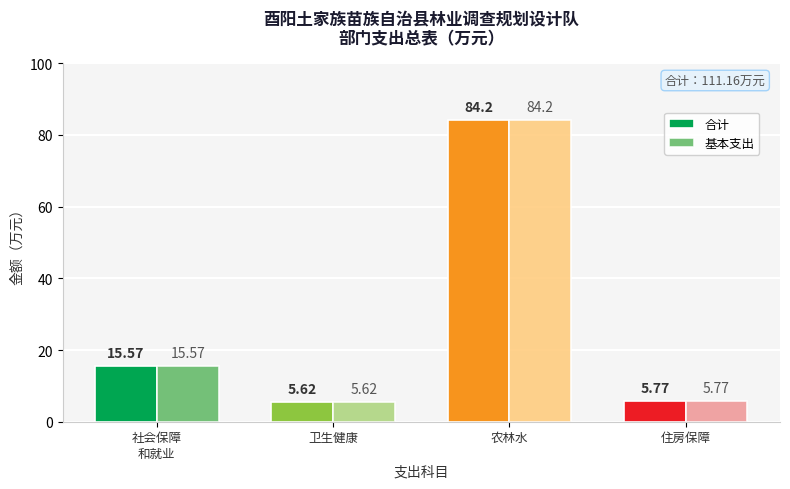

What position from the left is 农林水?

3